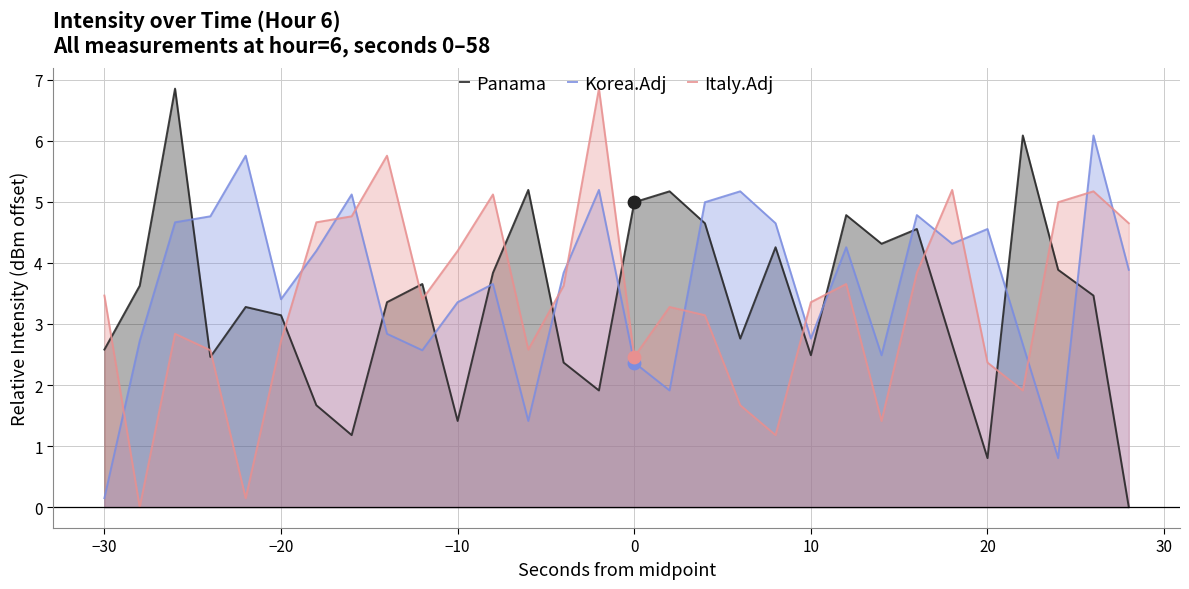

Which series has the largest total across all categories?

Korea.Adj